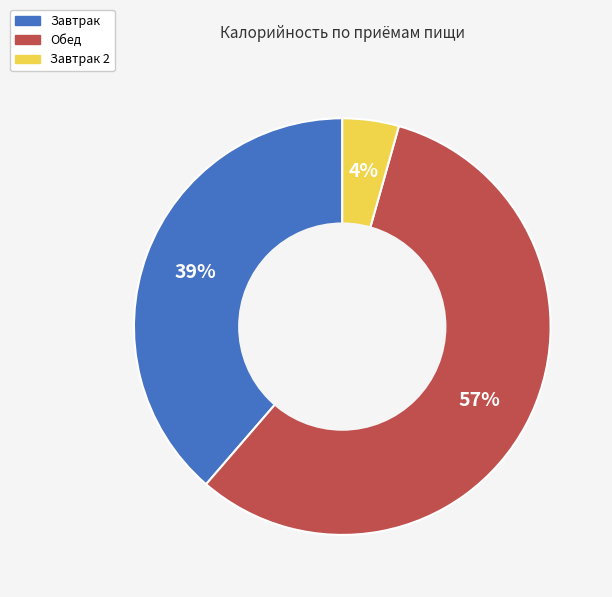

Is there any slice that represents more than half of the pie?

Yes